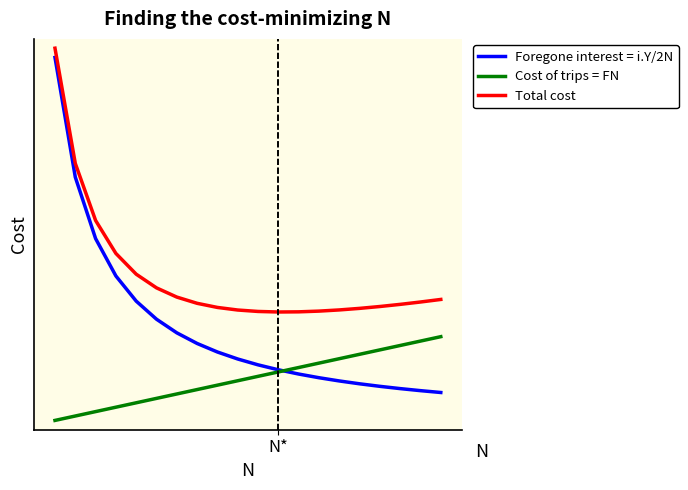

What is the highest value of the Cost of trips = FN series?

2.5